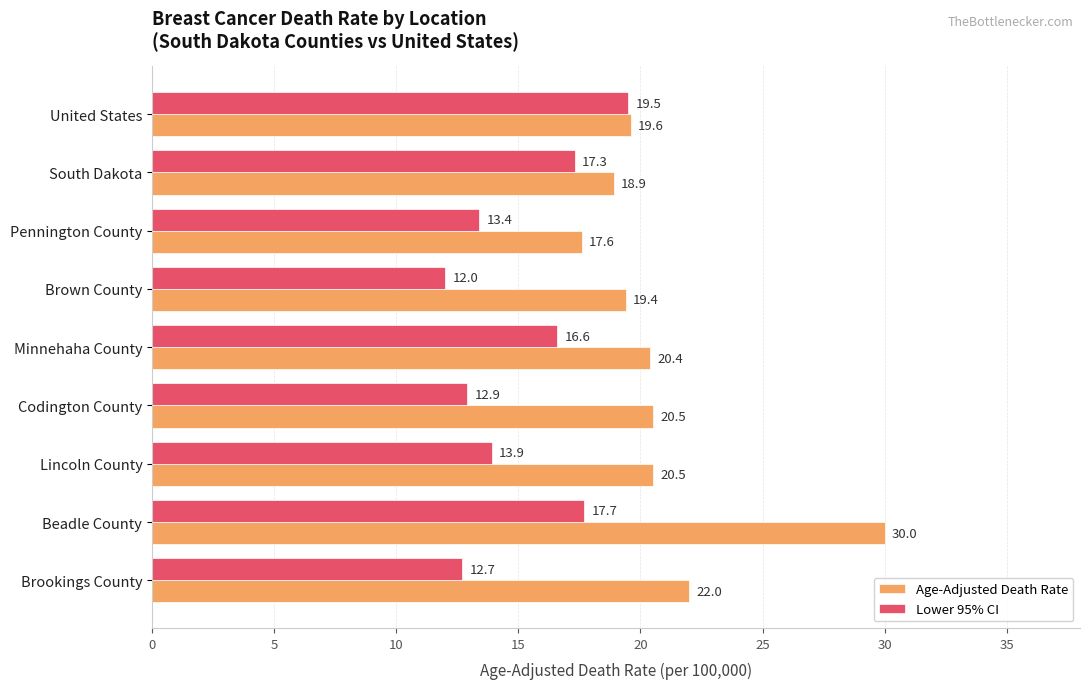

The Age-Adjusted Death Rate series shows 9.3 at Brookings County. True or false?

False